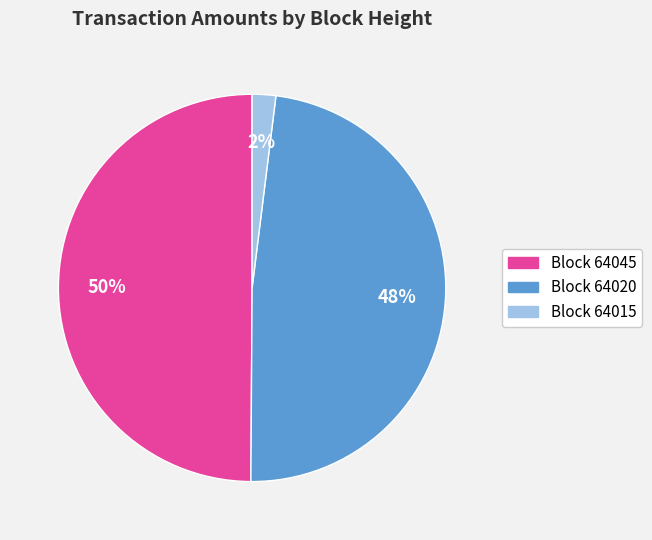

To the nearest percent, what is the difference between the largest and smallest slice percentages?

48%